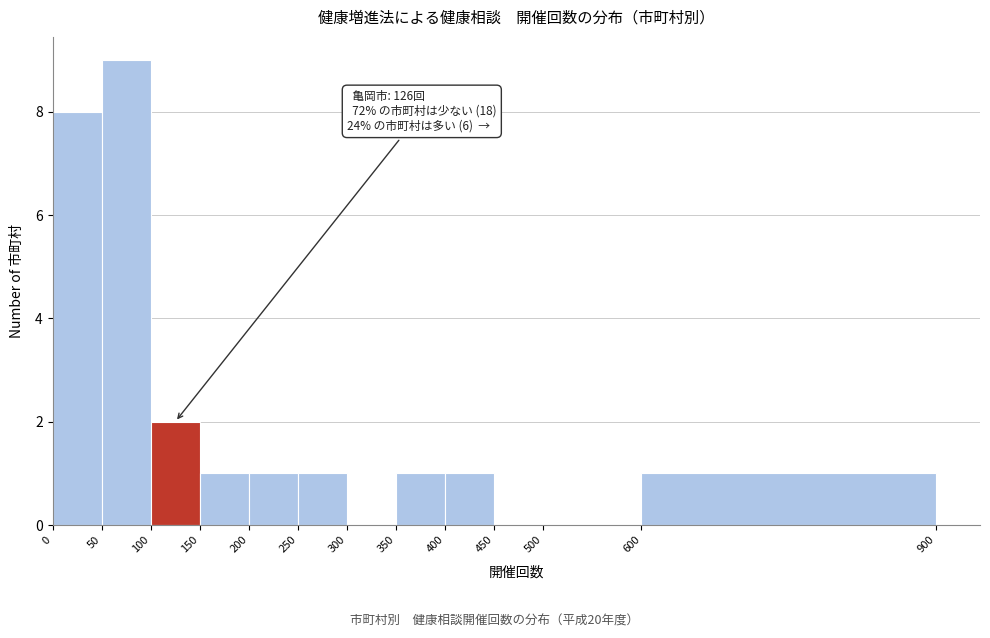

Over which range of the x-axis is the bar tallest?

50 to 100